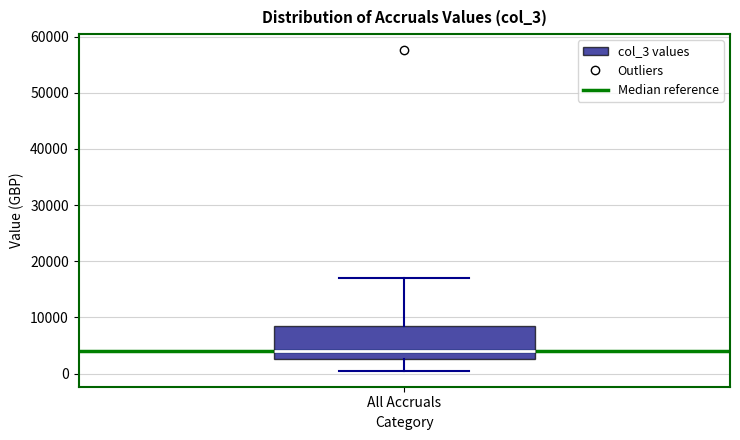

Read this box plot against the y-axis: the position of the median line, the range covered by the box, and the ends of both whiskers. The values are not printed on the chart, so give them approximately, as read against the axis.

median 4000, box 3000 to 8000, whiskers 1000 to 17000